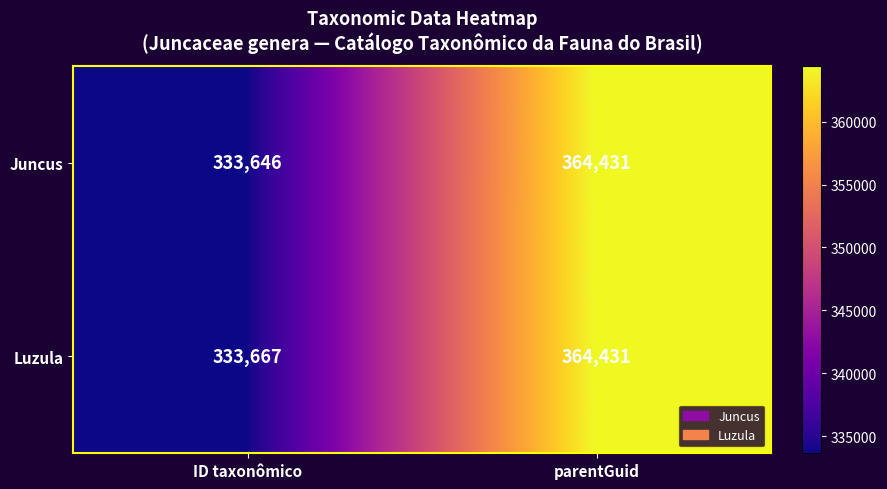

What is the sum of the Luzula values at ID taxonômico and parentGuid?

698098